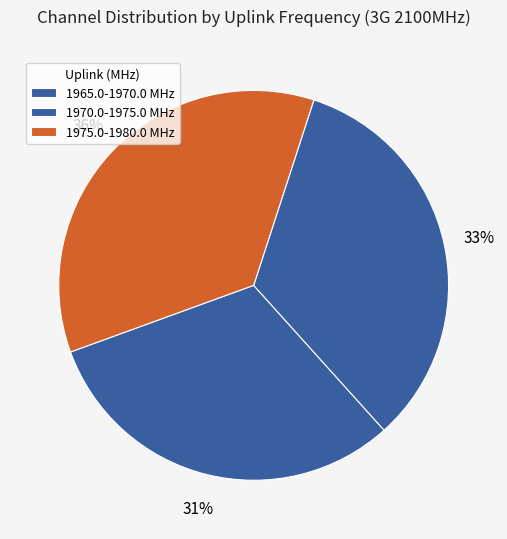

Combined, do 1970.0-1975.0 MHz and 1975.0-1980.0 MHz account for over 50%?

Yes